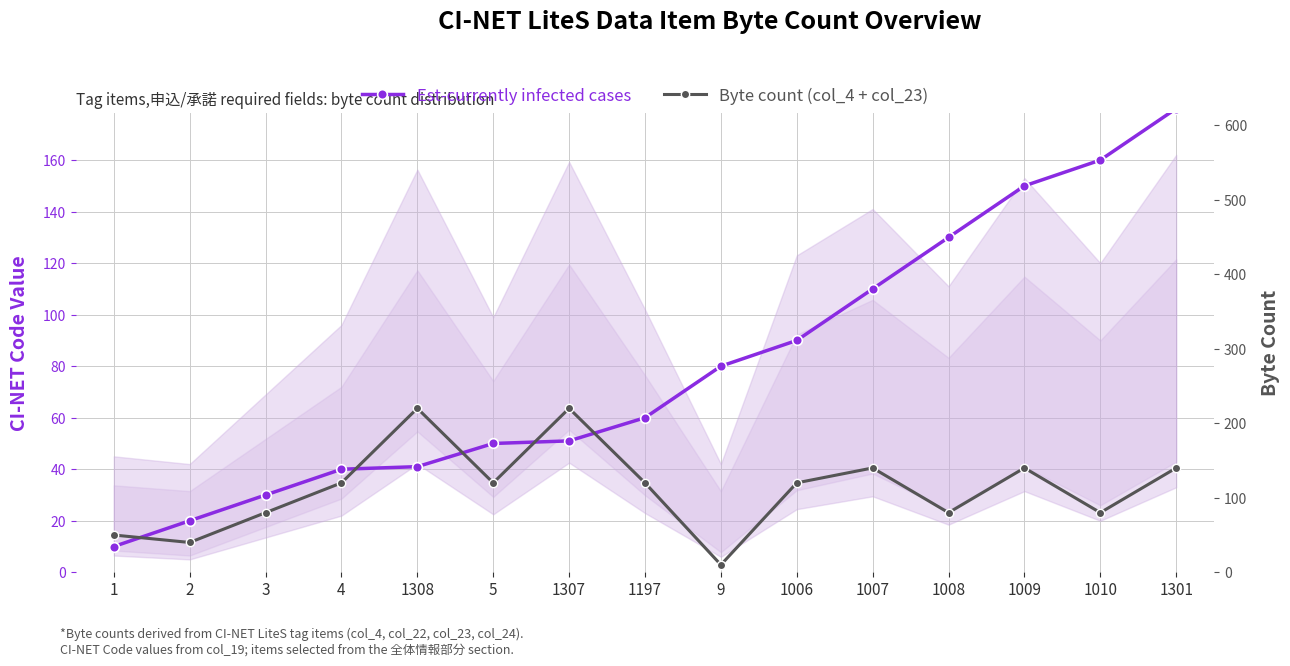

What is the smallest value displayed?

10